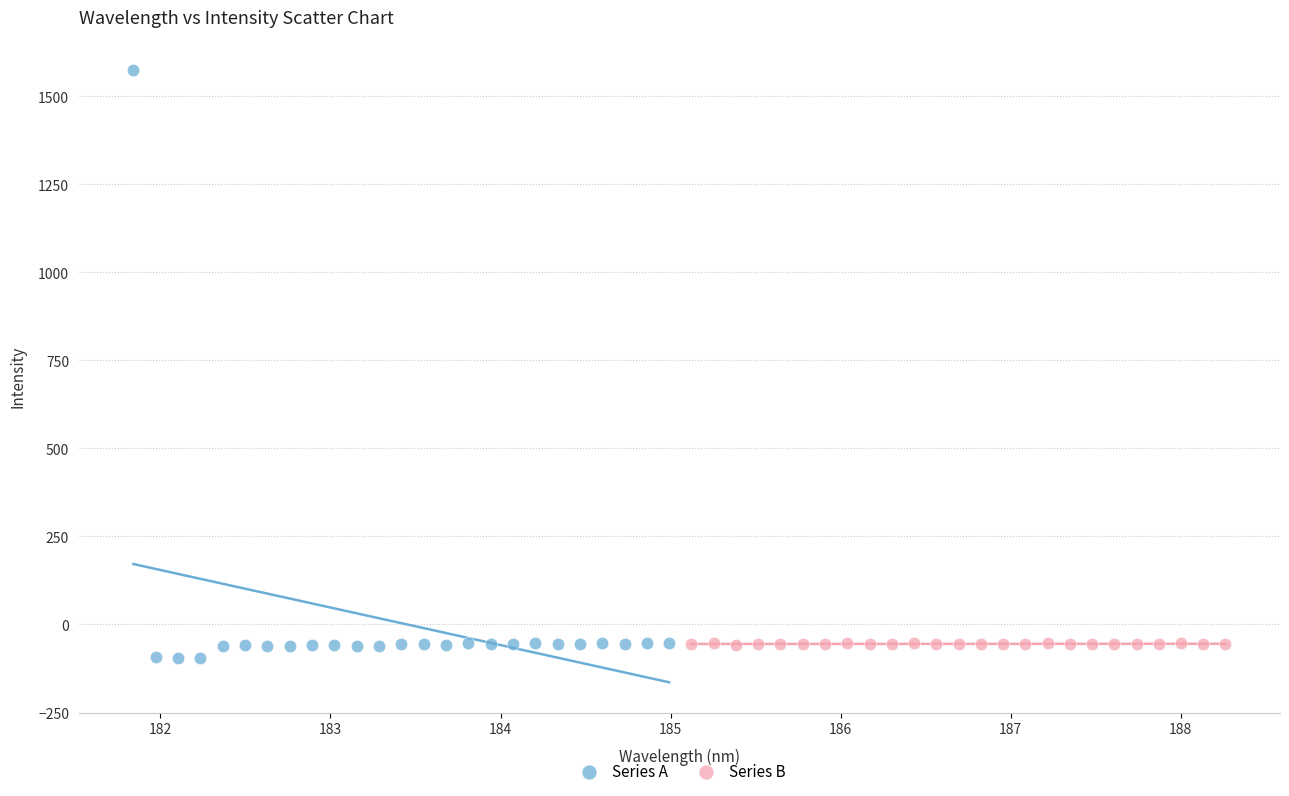

Which series contains the highest Y value?

Series A